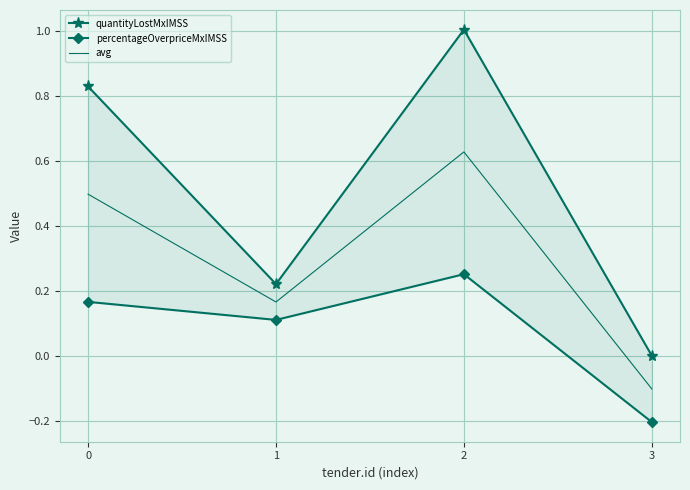

True or false: avg has a value of 0.6 at 2.

True